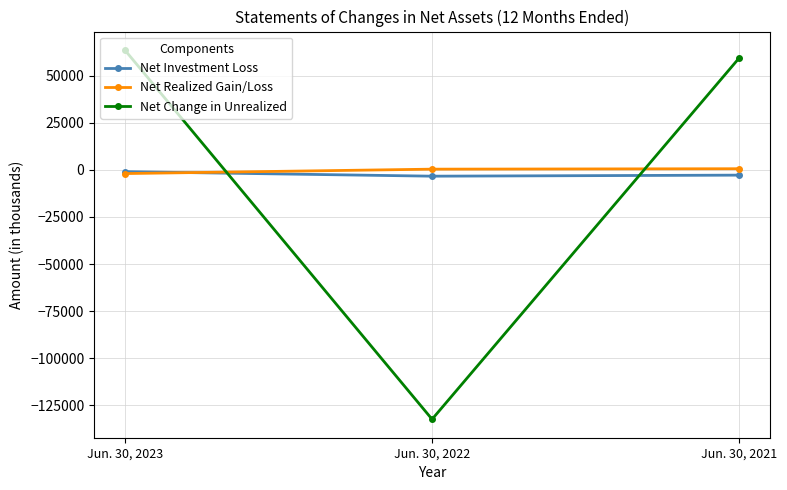

What is the difference between the maximum and minimum values in the Net Change in Unrealized series?

196124